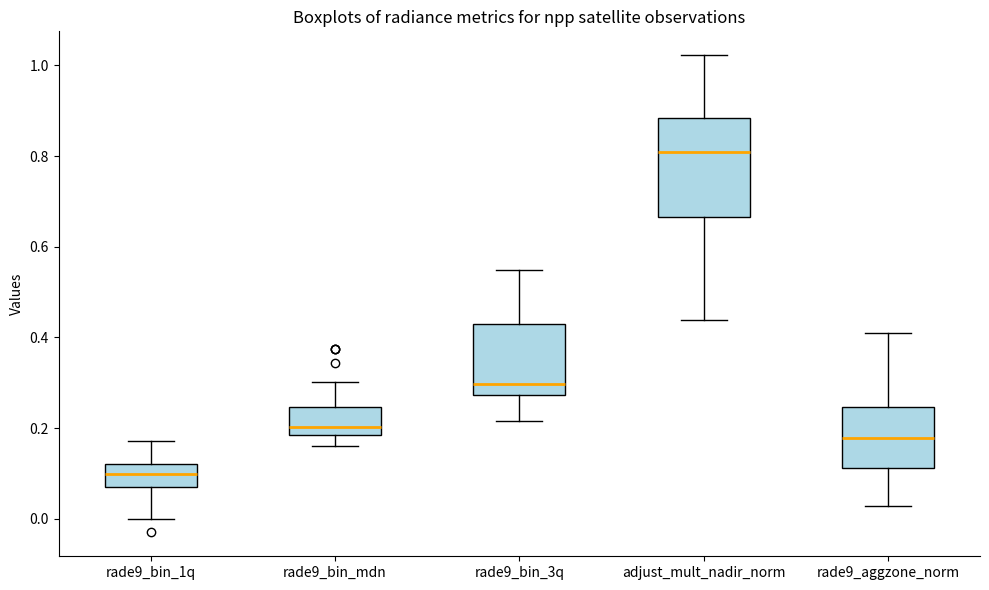

Which box has the lowest median line?

rade9_bin_1q